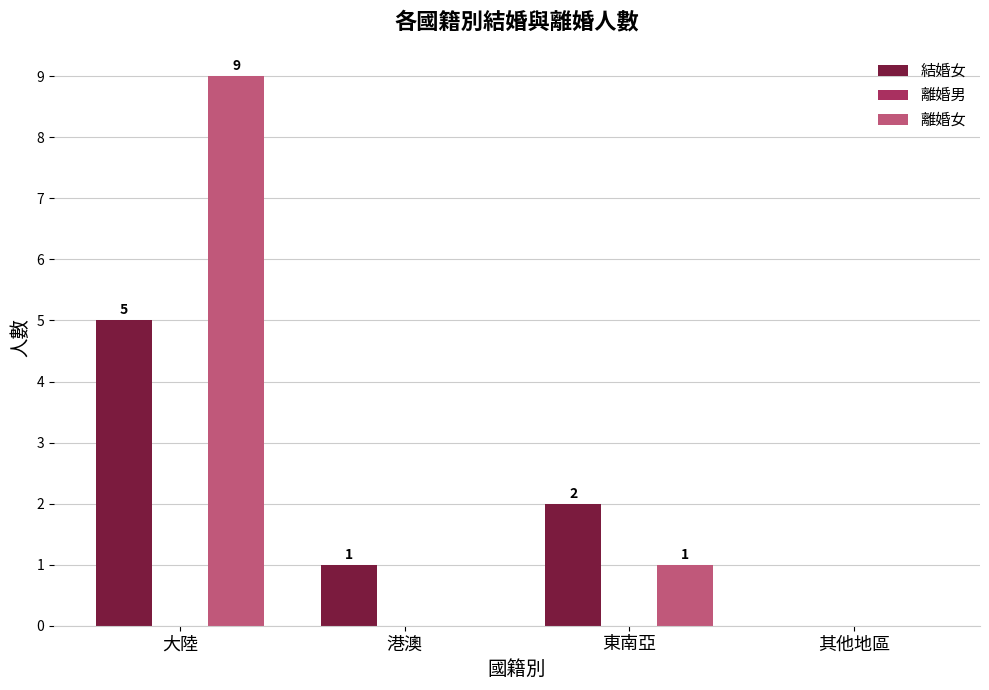

Reading left to right, what are all the values shown in this chart?

結婚女: 大陸=5	港澳=1	東南亞=2	其他地區=0
離婚女: 大陸=9	港澳=0	東南亞=1	其他地區=0